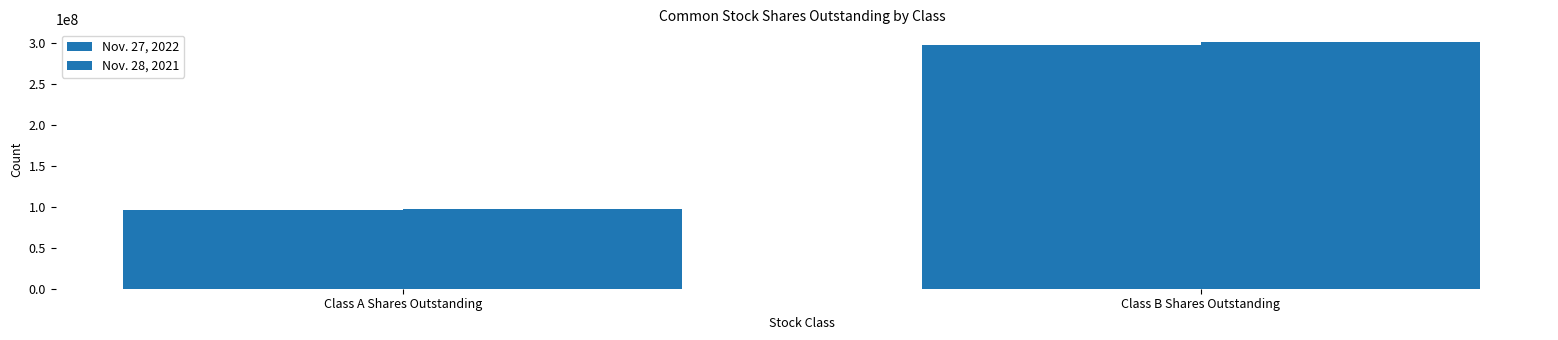

At which category is the sum across all series the highest?

Class B Shares Outstanding